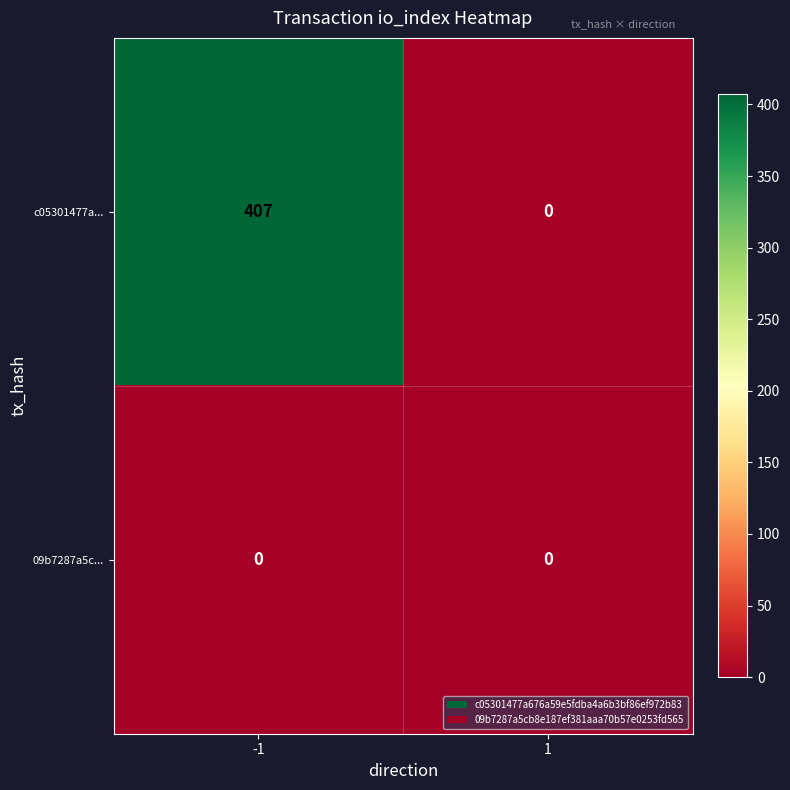

The value of c05301477a... at 1 is 0. True or false?

True